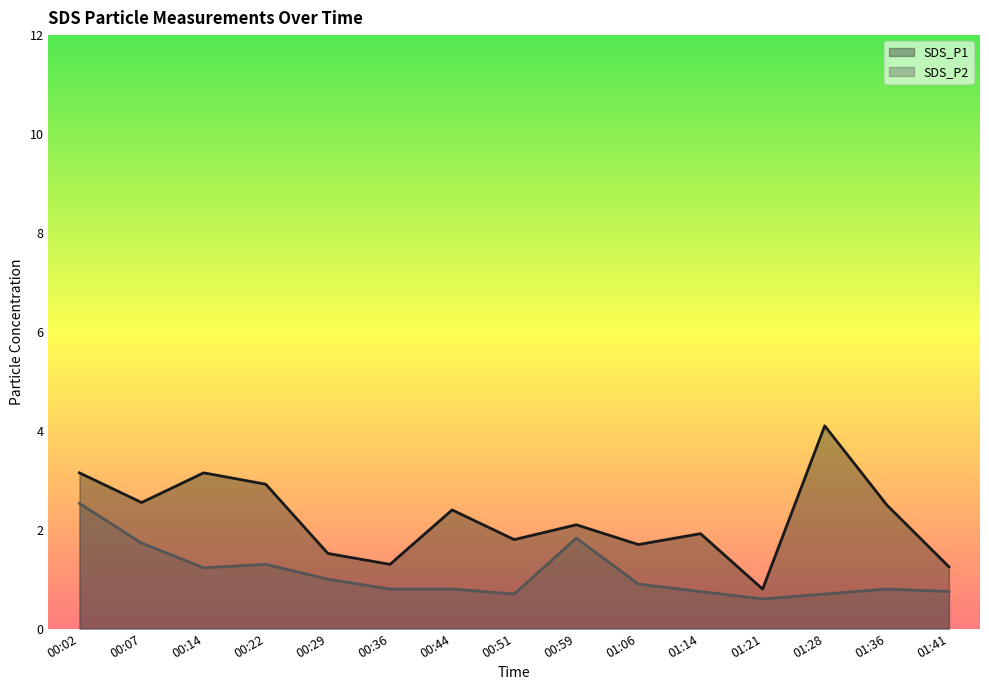

What is the maximum value for SDS_P2?

2.5